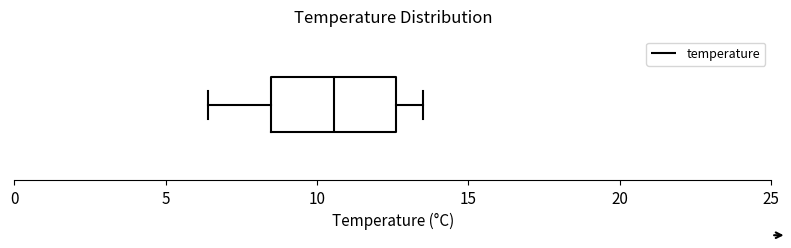

Read this box plot against the x-axis: the position of the median line, the range covered by the box, and the ends of both whiskers. The values are not printed on the chart, so give them approximately, as read against the axis.

median 10.5, box 8.5 to 12.5, whiskers 6.5 to 13.5